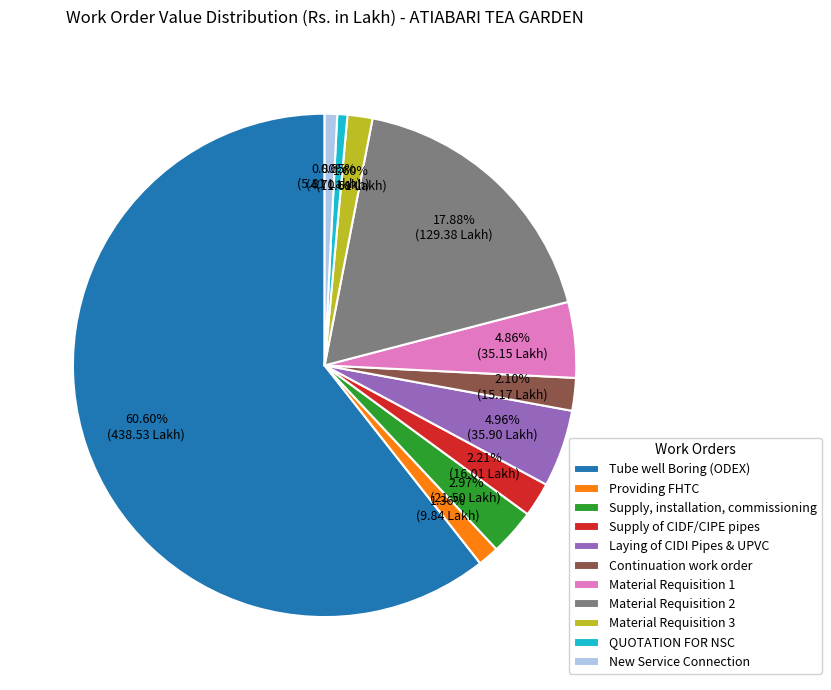

Which slice is the largest?

Tube well Boring (ODEX)